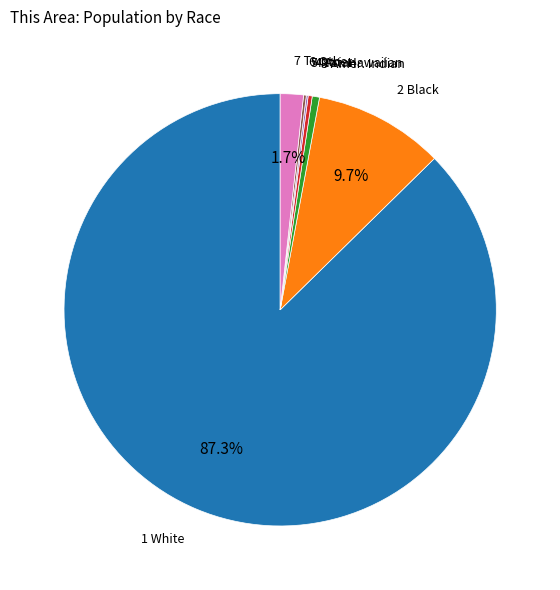

Is there any slice that represents more than half of the pie?

Yes